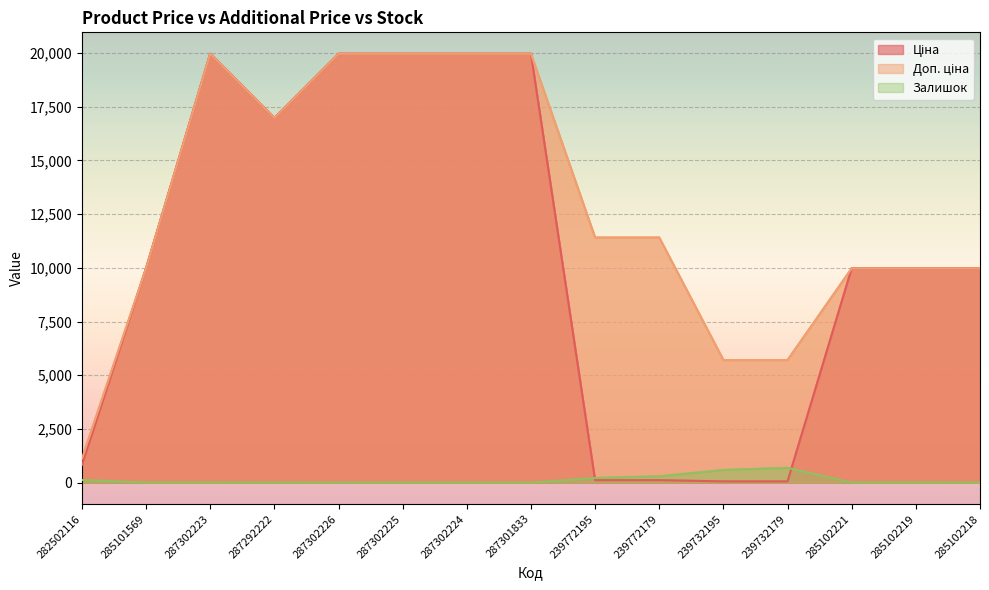

In Залишок, how many points are higher than both neighbors (excluding endpoints)?

3